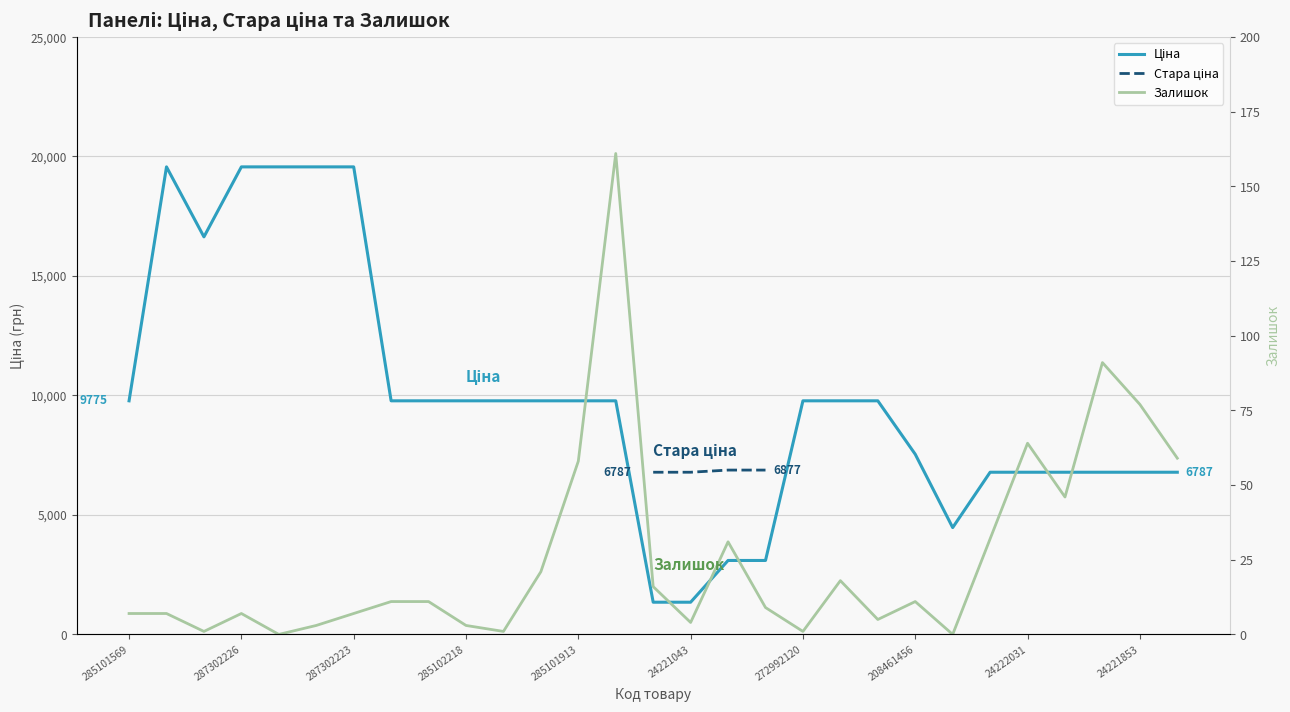

True or false: Ціна and Залишок cross at least once.

False